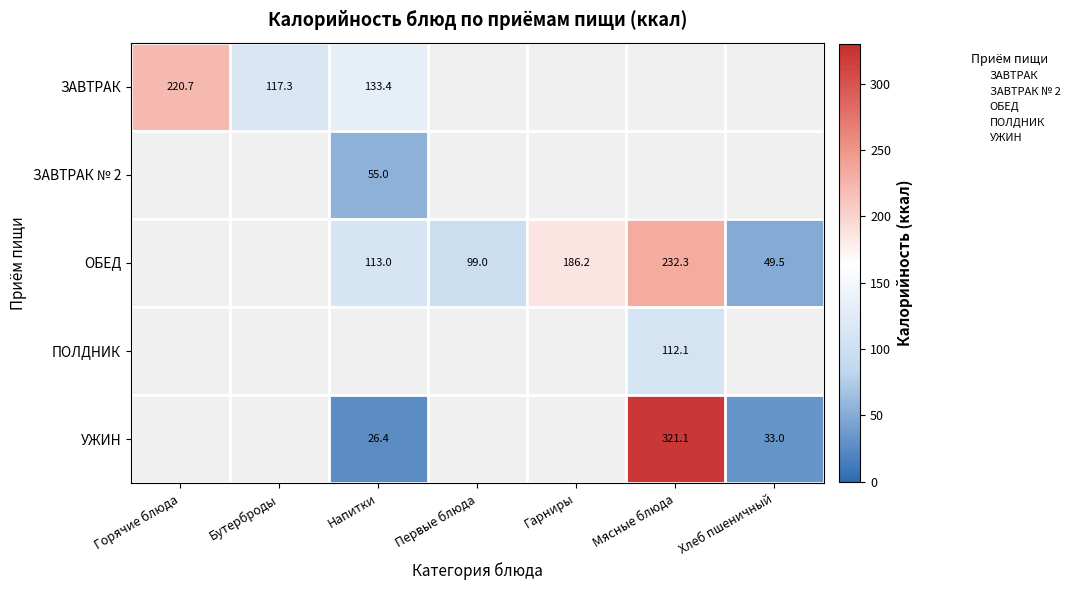

At how many categories does at least one series exceed 237?

1